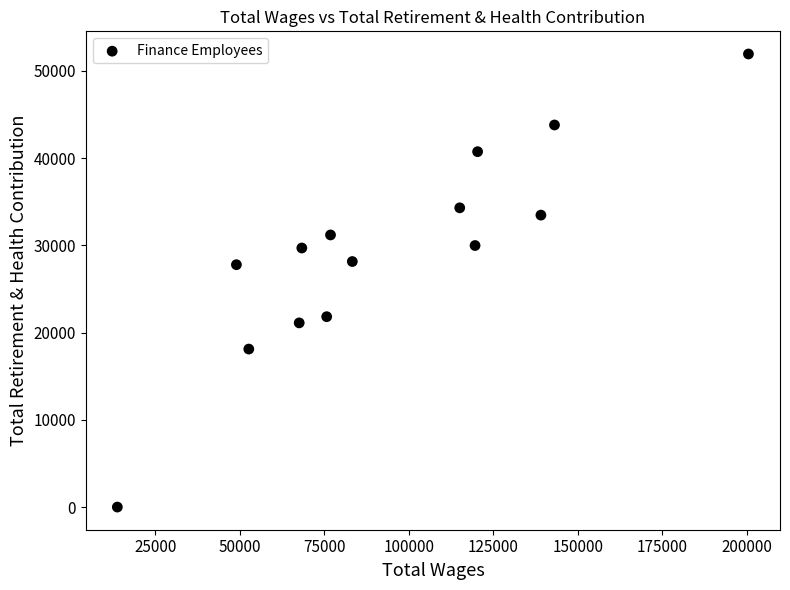

What is the range of Y values (max minus min)?

51940